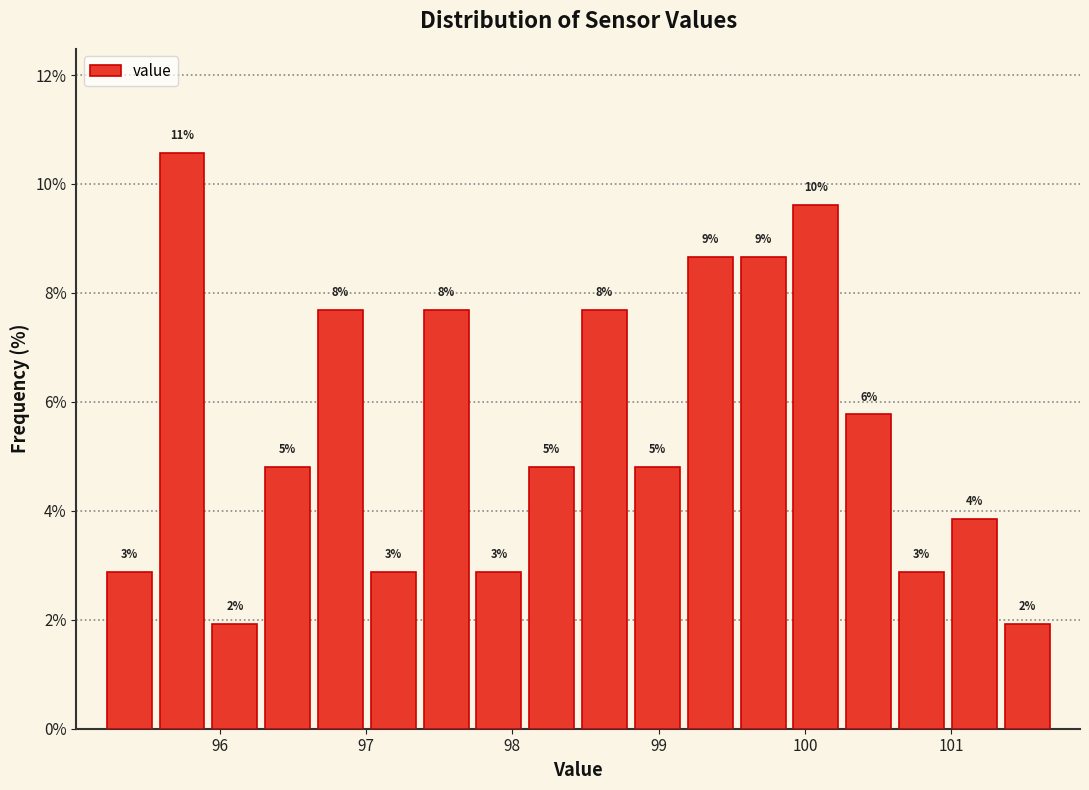

Around what value on the x-axis is the tallest bar? Give the approximate position of its centre, as read against the axis.

95.7